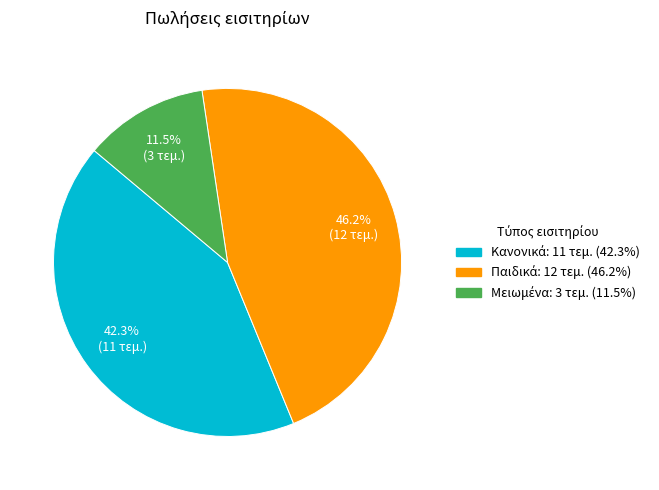

Does any single category account for the majority?

No